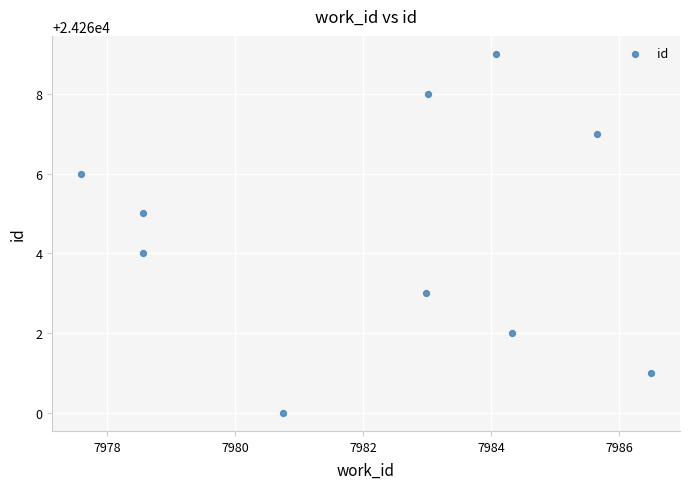

What is the range of Y values (max minus min)?

9